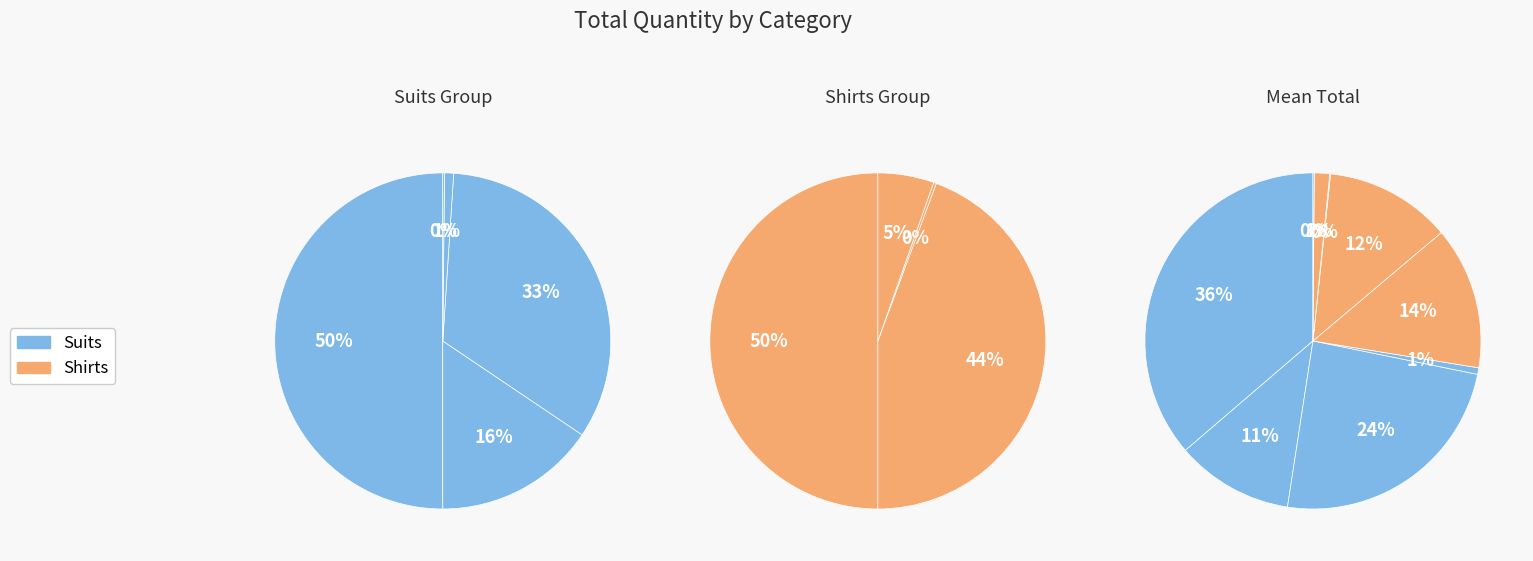

Count the number of slices in the pie.

9